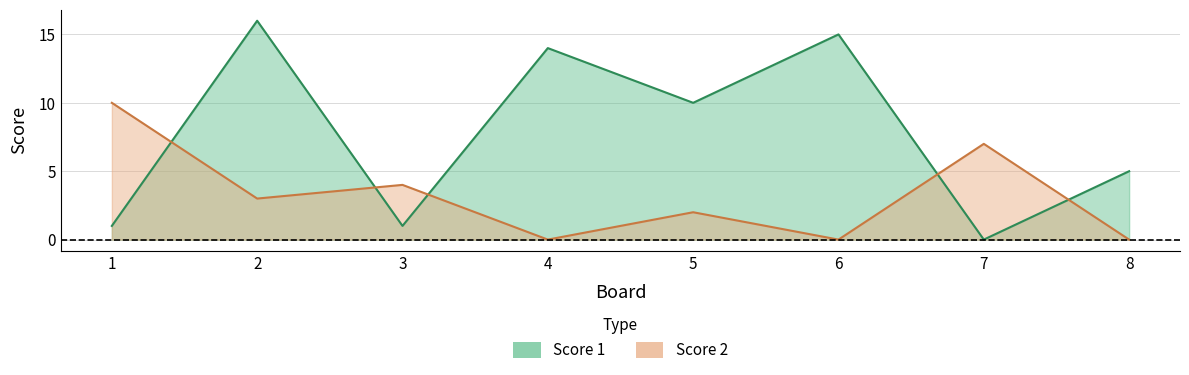

How many data points in Score 1 are above 10?

3